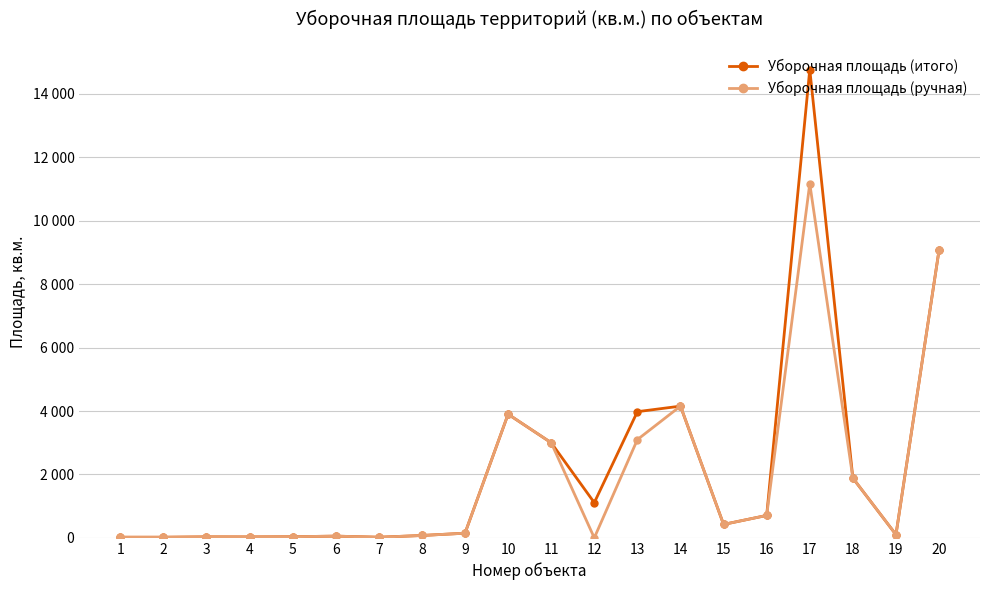

Is this an area chart (filled region under the line)?

No